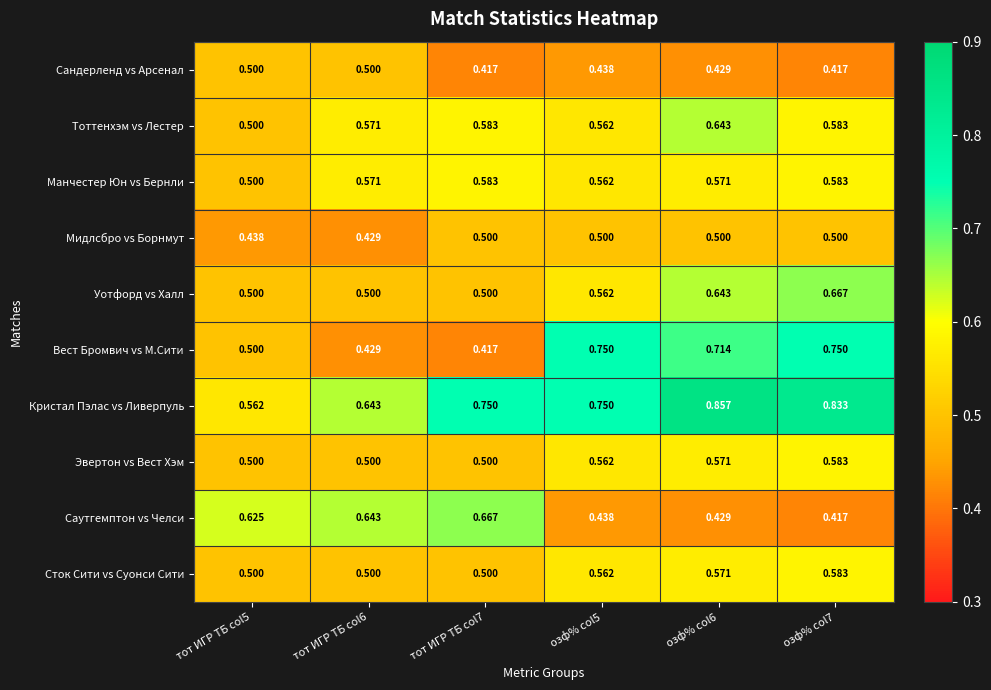

Which series has the largest total across all categories?

Кристал Пэлас vs Ливерпуль